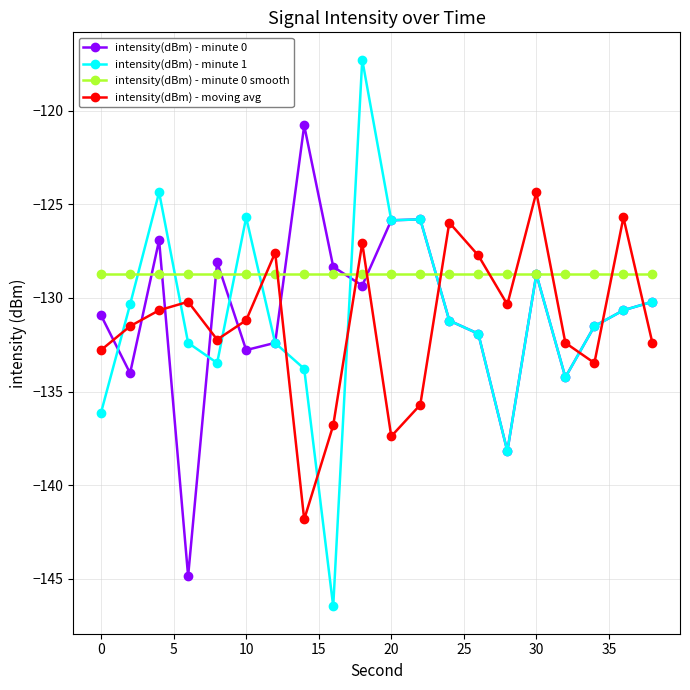

True or false: intensity(dBm) - moving avg has more than 0 points higher than both neighbors.

True